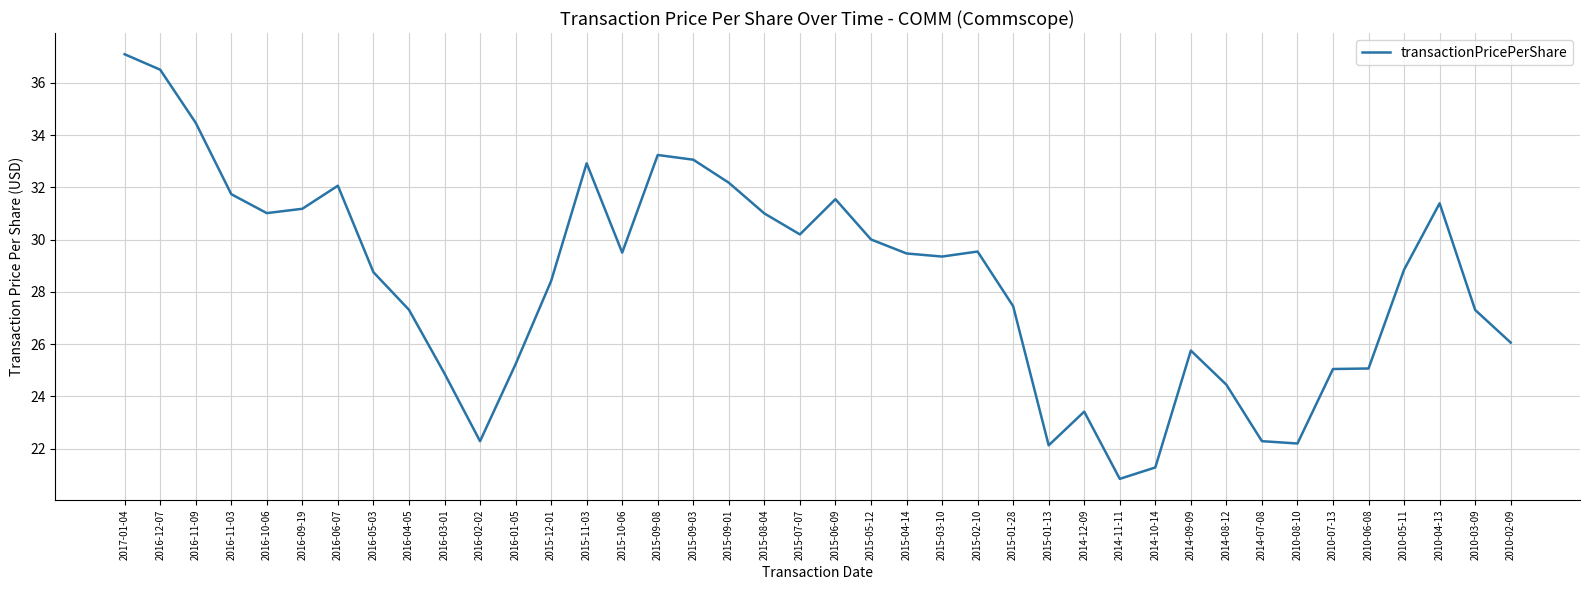

What is the maximum value shown in the chart?

37.1